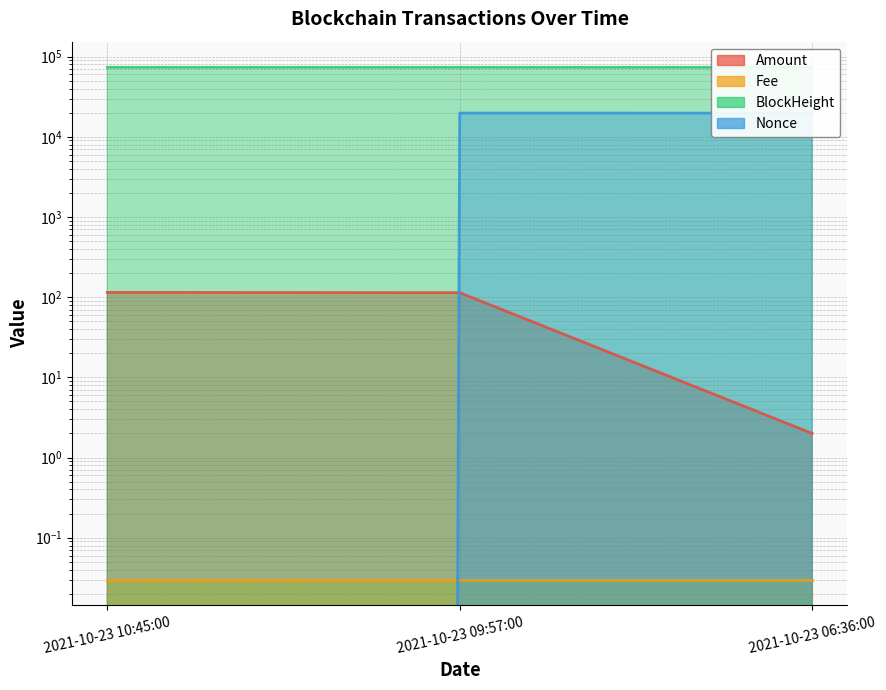

What is the label of the 1st point from the left?

2021-10-23 10:45:00